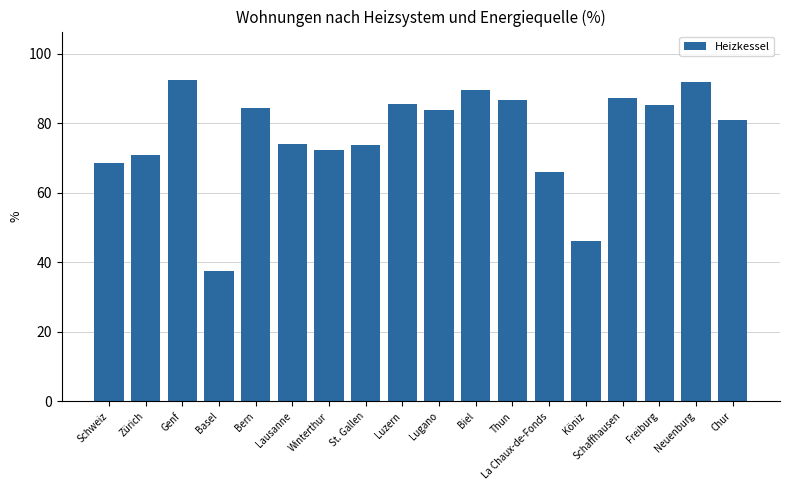

What is the maximum value shown in the chart?

92.5